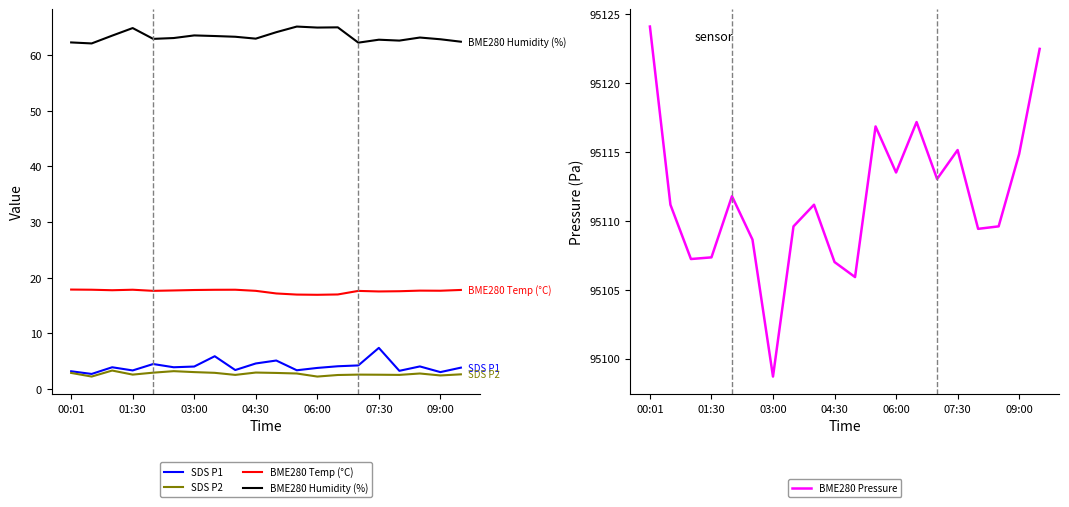

True or false: SDS P1 and BME280 Temp (°C) cross at least once.

False